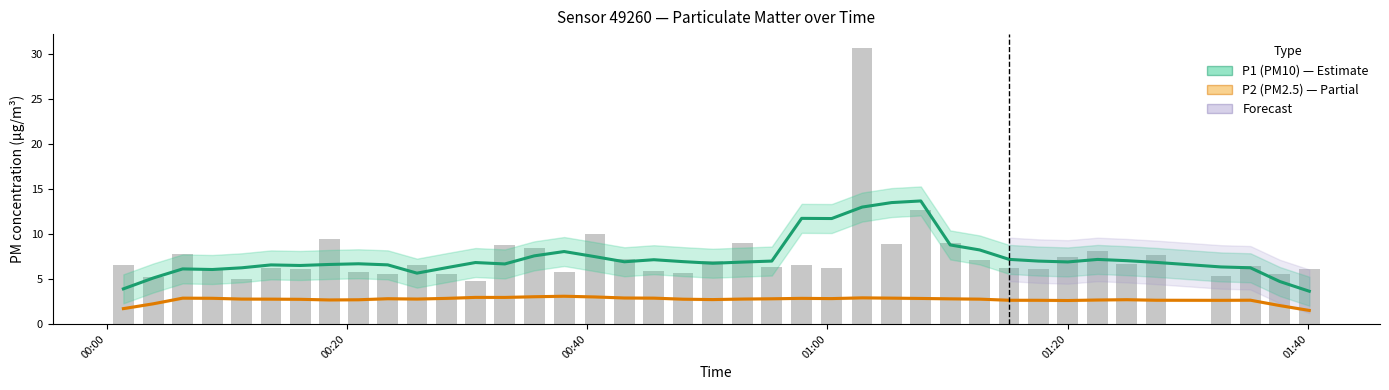

Reading right to left, what are all the values shown in this chart?

P1 (PM10): 3.7	4.7	6.3	6.4	6.9	7.1	7.2	6.9	7.0	7.2	8.2	8.8	13.7	13.5	13.0	11.7	11.8	7.0	6.9	6.8	6.9	7.2	6.9	7.5	8.1	7.6	6.7	6.8	6.3	5.7	6.6	6.7	6.6	6.5	6.6	6.3	6.1	6.1	5.1	3.9
P2 (PM2.5): 1.5	2.1	2.7	2.6	2.7	2.7	2.7	2.6	2.6	2.6	2.8	2.8	2.8	2.9	2.9	2.8	2.9	2.8	2.8	2.7	2.8	2.9	2.9	3.0	3.1	3.0	3.0	3.0	2.9	2.8	2.8	2.7	2.7	2.8	2.8	2.8	2.9	2.9	2.3	1.7